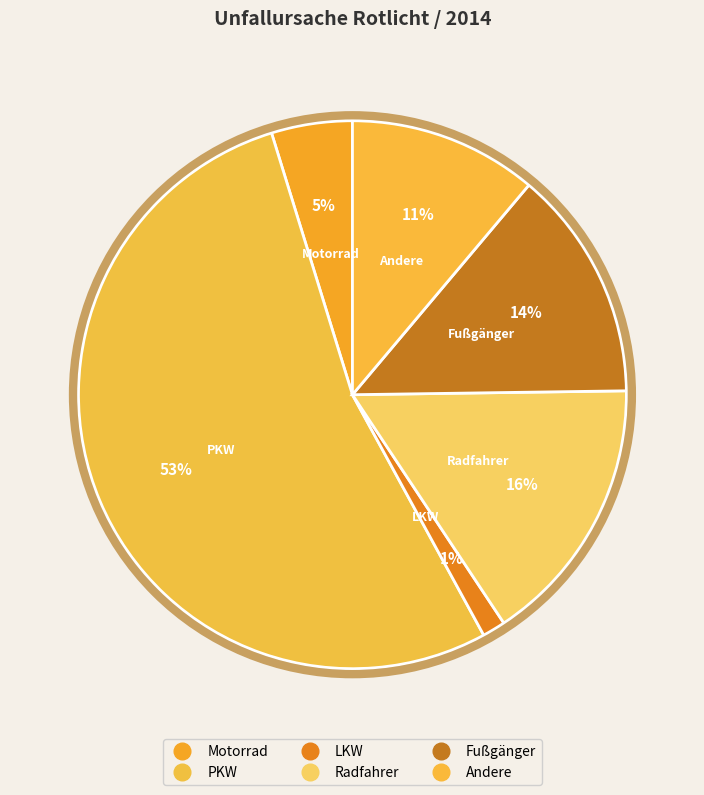

Count the number of slices in the pie.

6